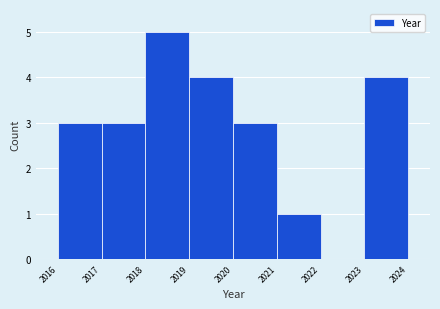

Reading left to right, transcribe this chart: for each bar, give the range it covers on the x-axis and its height. The values are not printed on the chart, so give them approximately, as read against the axis.

2016 to 2017: 3
2017 to 2018: 3
2018 to 2019: 5
2019 to 2020: 4
2020 to 2021: 3
2021 to 2022: 1
2022 to 2023: 0
2023 to 2024: 4